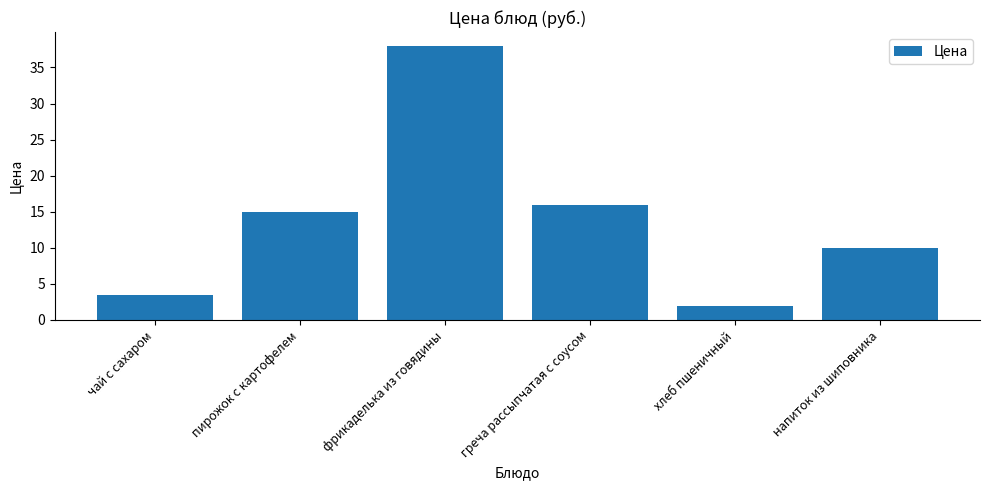

What is the greatest value displayed?

38.0